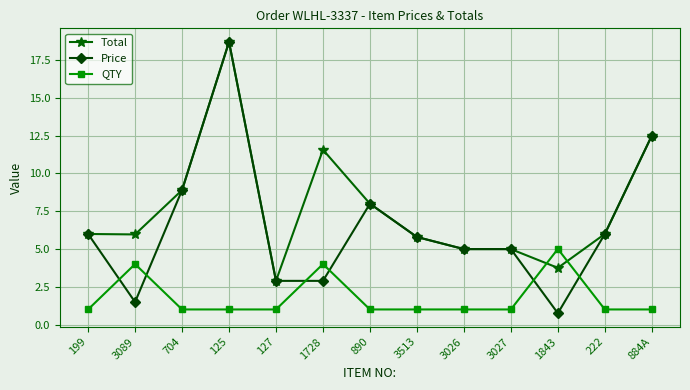

What position from the right is 127?

9